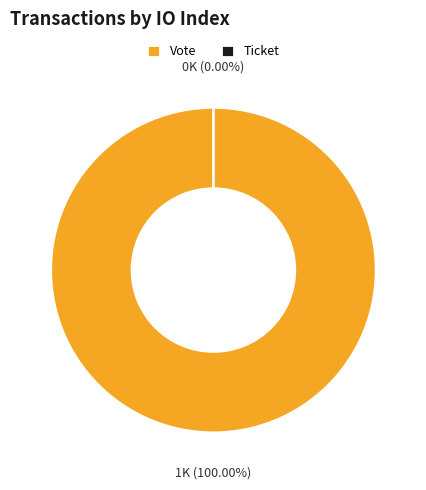

How many slices are in this pie chart?

2